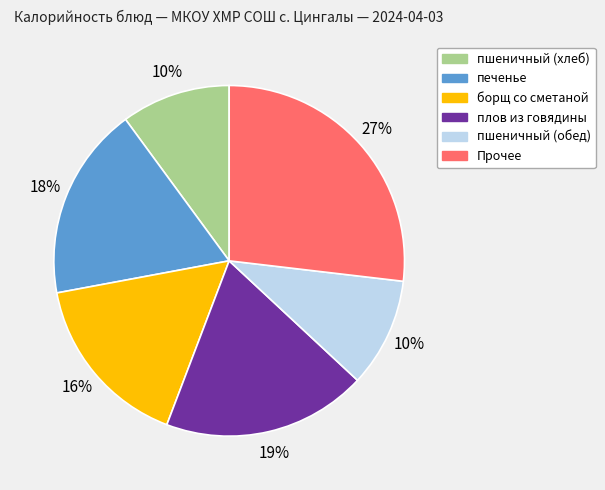

Does any single category account for the majority?

No